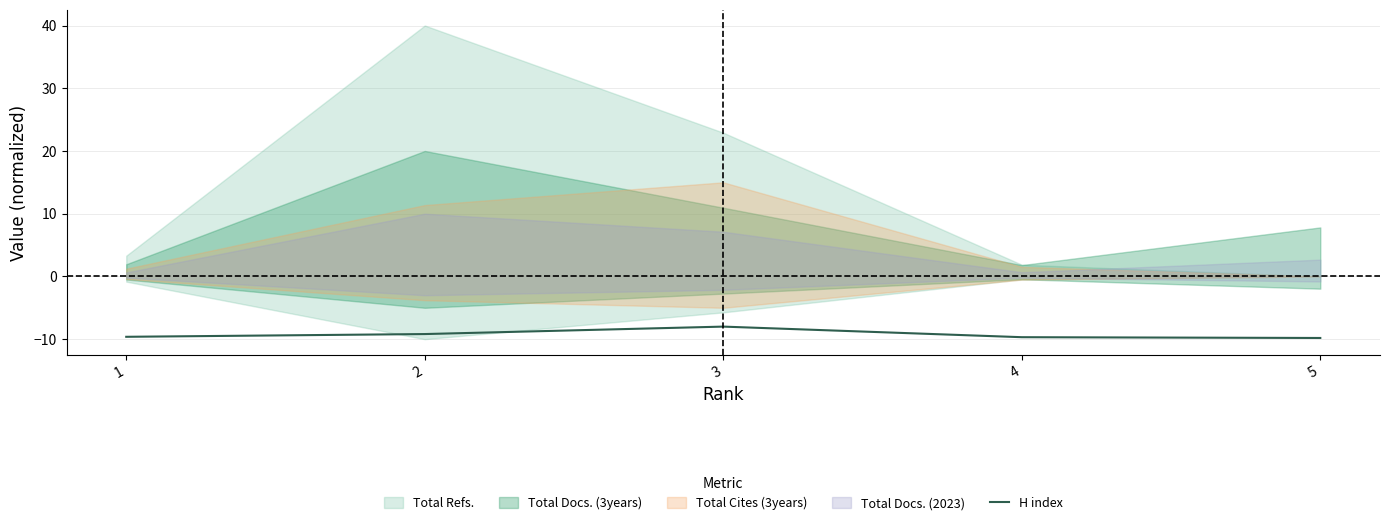

What is the value of the 3rd point from the left?

-8.0